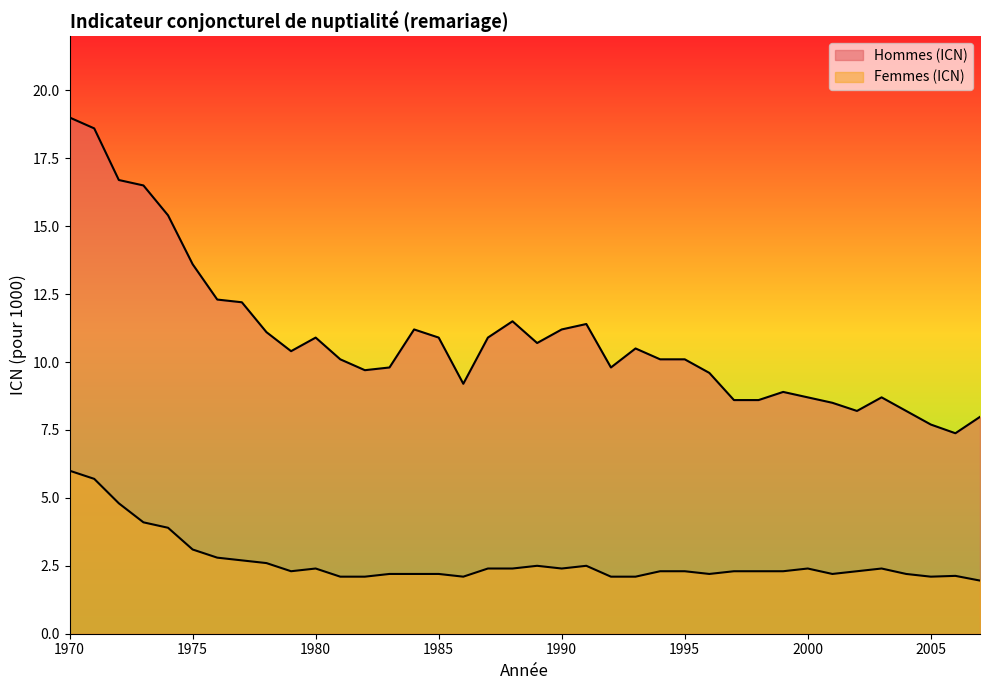

Does the chart display data point markers on the line(s)?

No